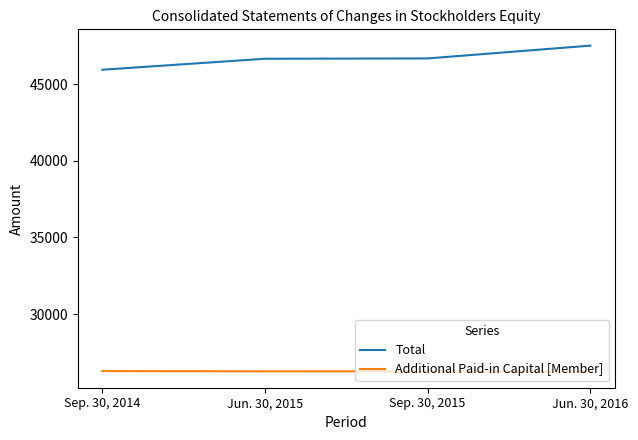

Which category has the highest value in the Total series?

Jun. 30, 2016